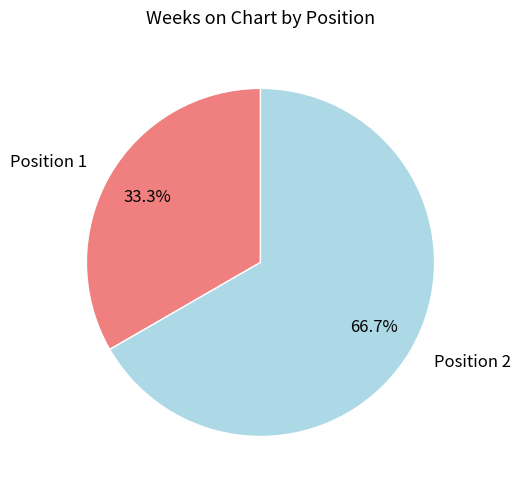

What is the total percentage of Position 1 and Position 2?

100.0%